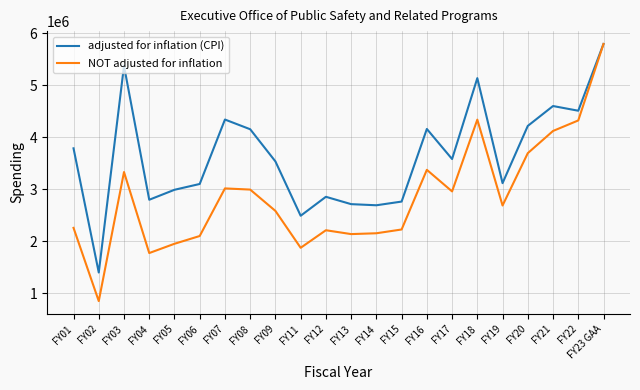

At which category does the chart reach its peak across all series?

FY23 GAA